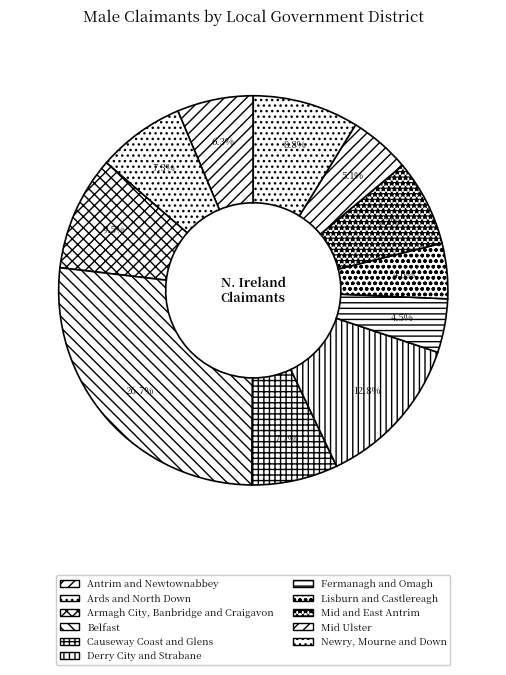

To the nearest percent, what is the difference between the largest and smallest slice percentages?

22%